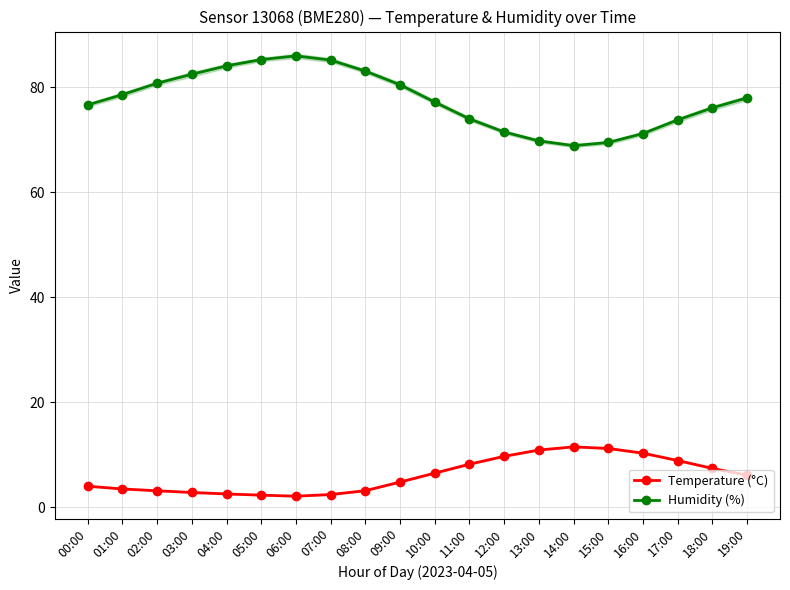

Is it true that Temperature (°C) equals 6.5 at 15:00?

False